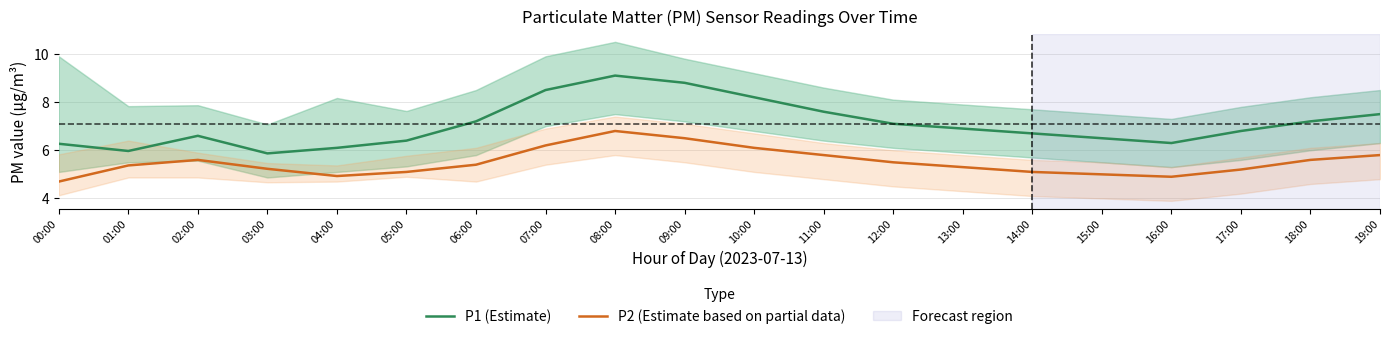

Rank the series at 09:00 from highest to lowest value.

P1 (Estimate), P2 (Estimate based on partial data)